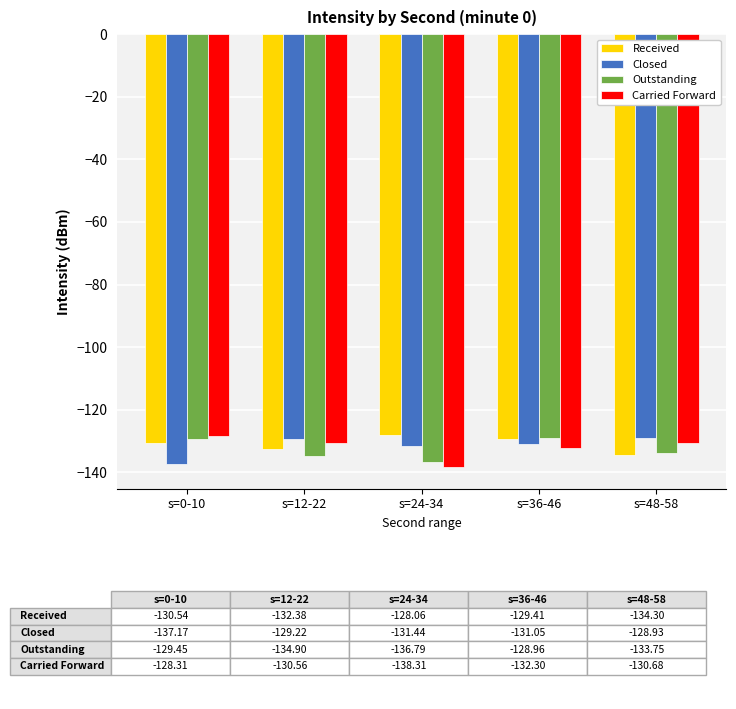

At which label does Carried Forward first exceed -130?

s=0-10